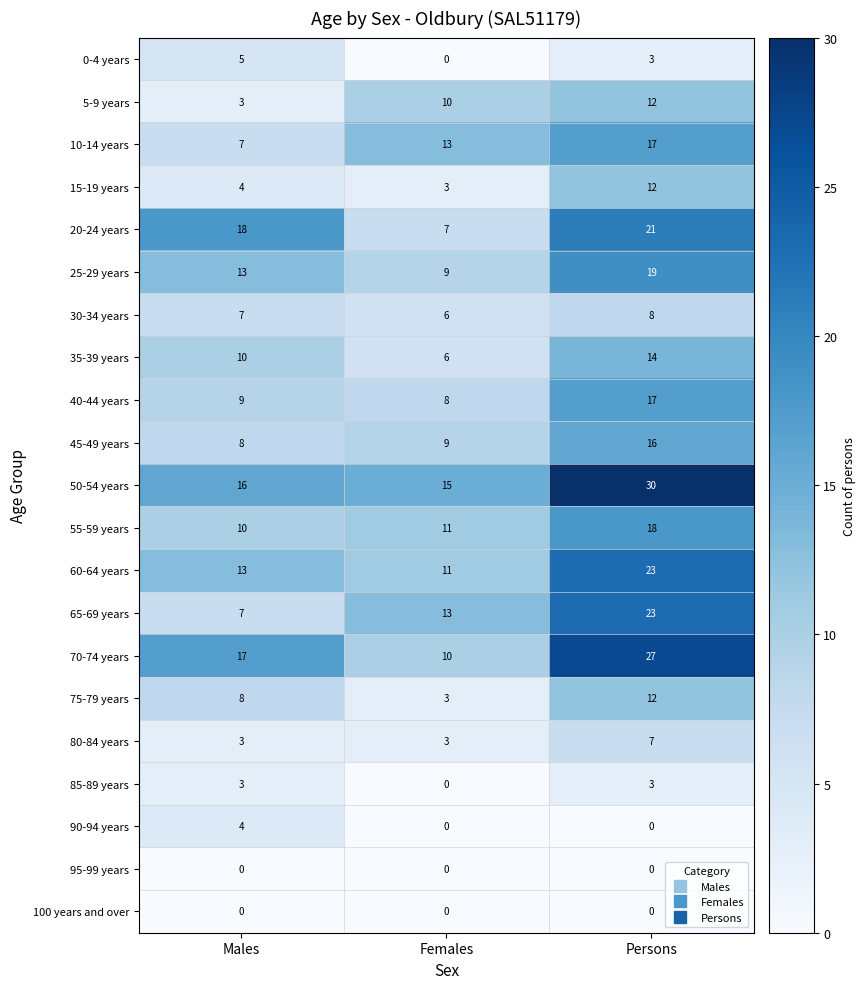

What is the greatest value displayed?

30